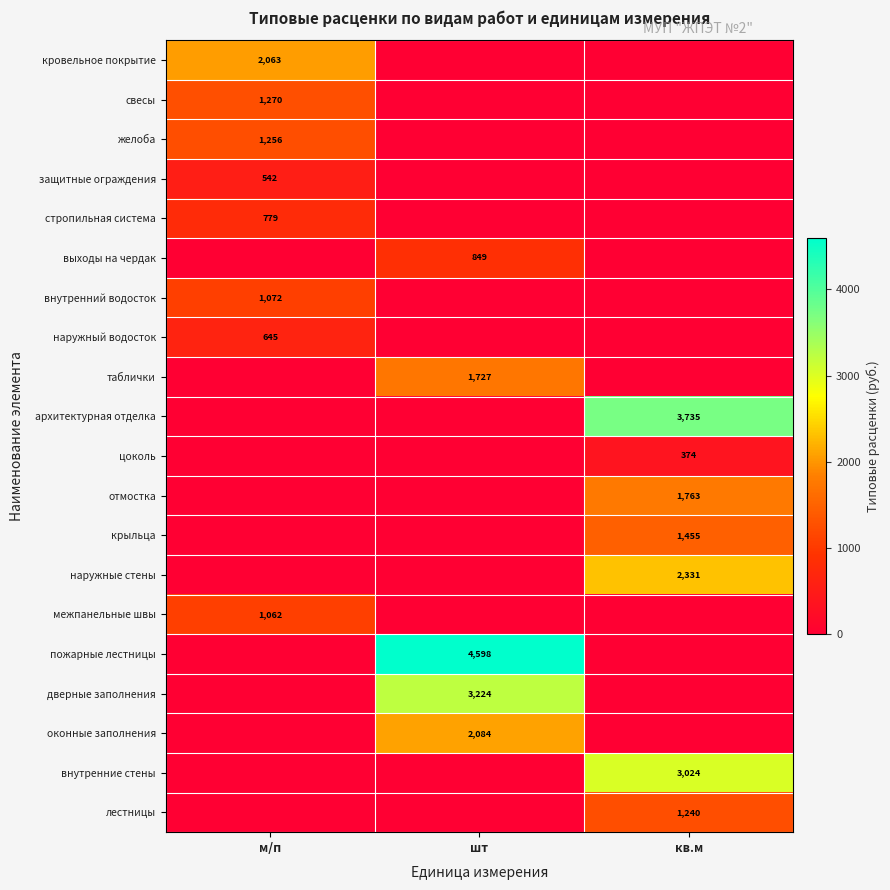

The value of цоколь at кв.м is 374. True or false?

True